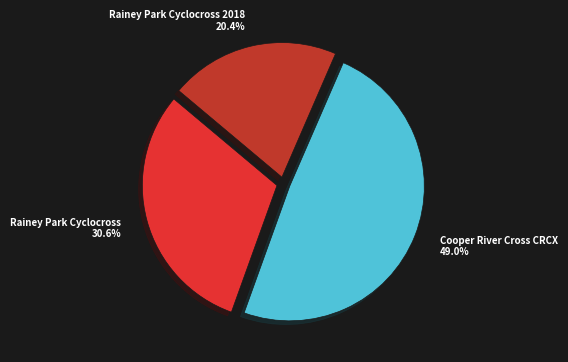

To the nearest percent, what portion does Rainey Park Cyclocross 2018 represent?

20%